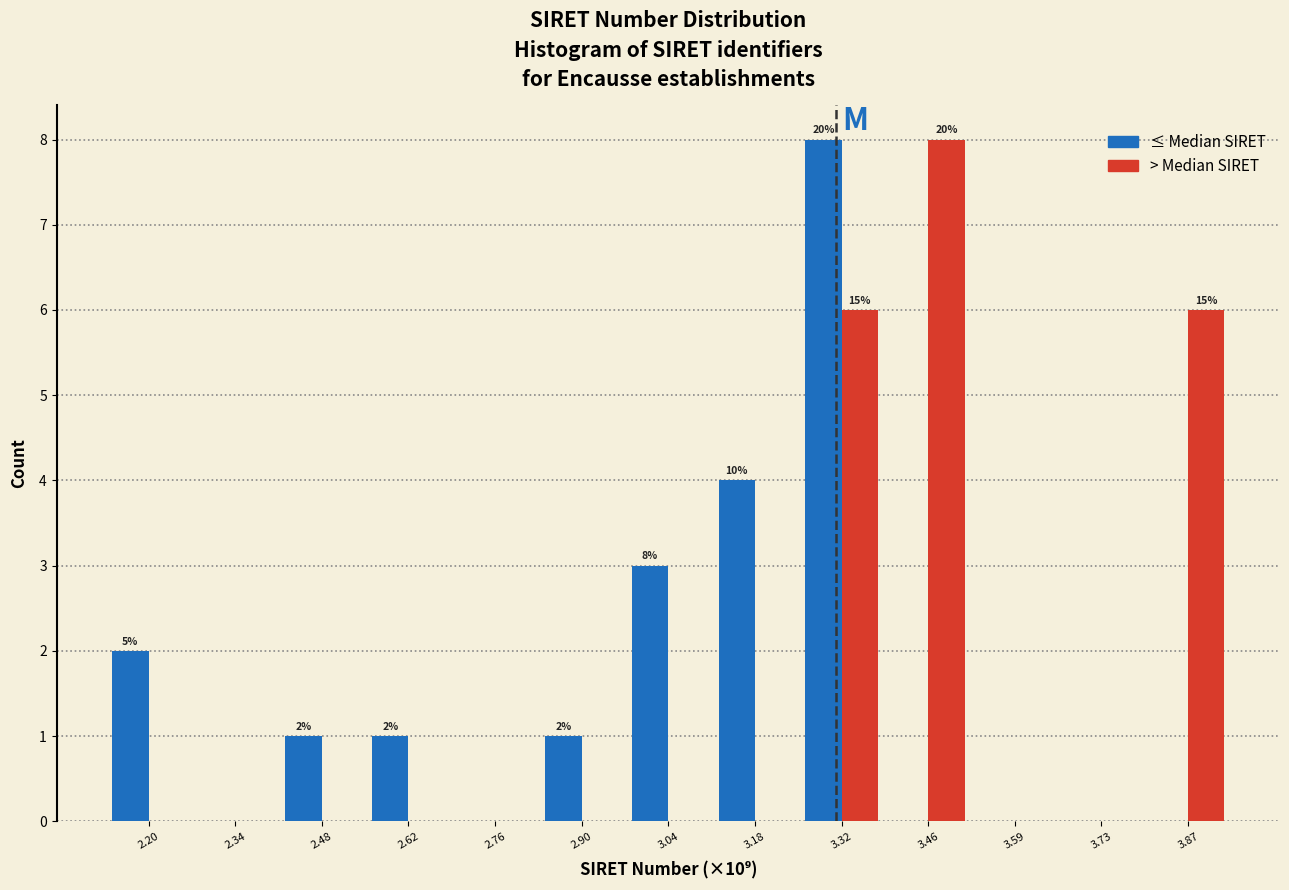

In the ≤ Median SIRET series, which range on the x-axis has the tallest bar?

3.24 to 3.38